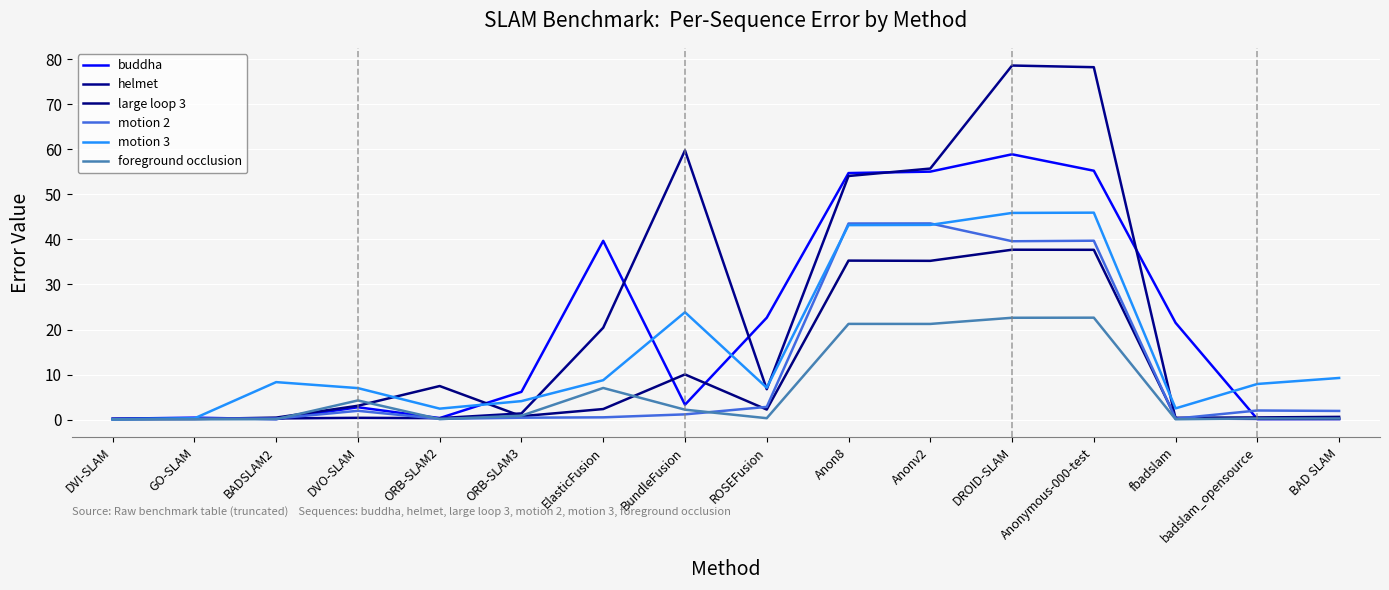

Is this an area chart (filled region under the line)?

No